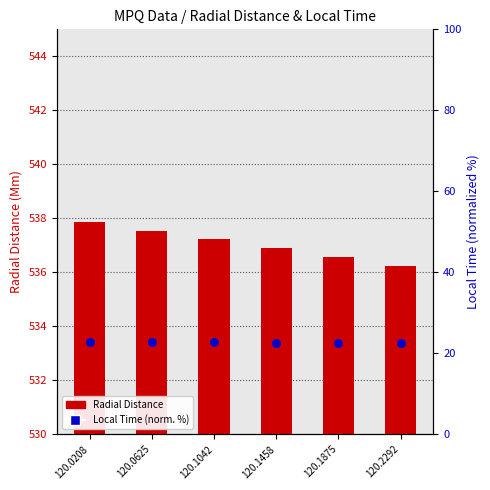

At which category is the sum across all series the highest?

120.0208